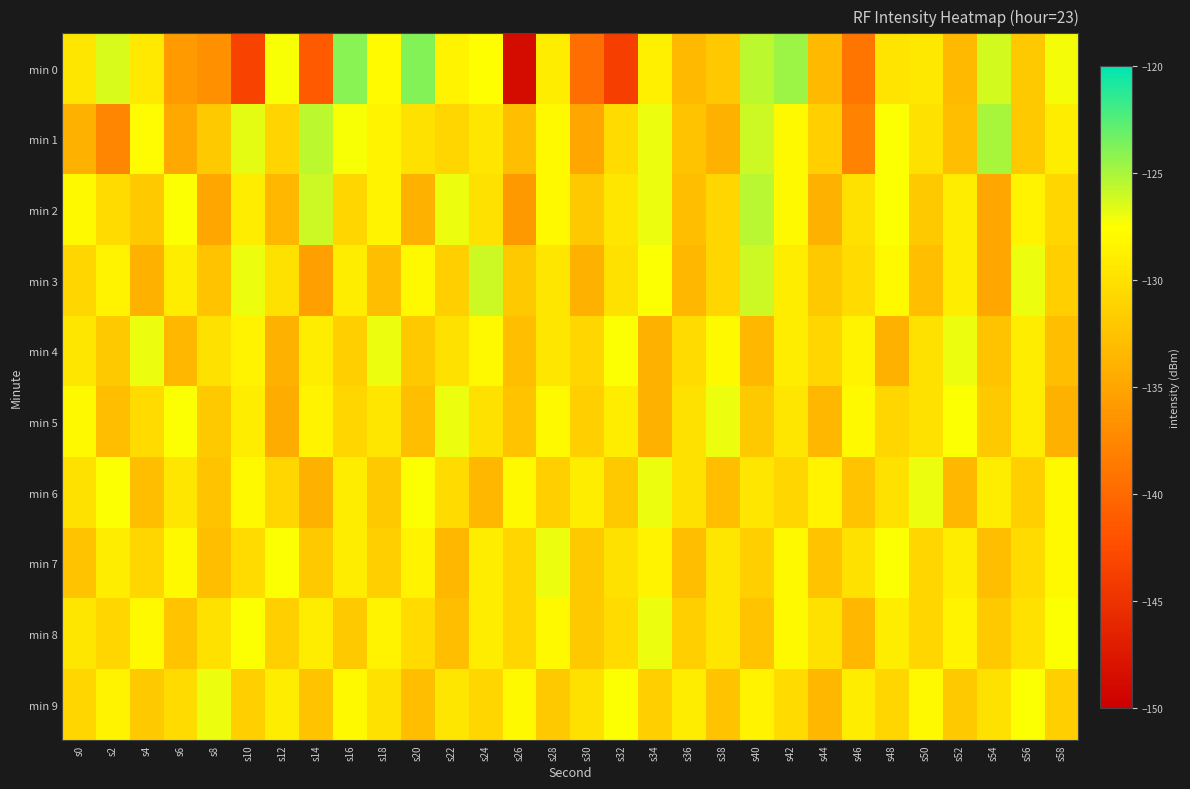

Reading left to right, list all the values displayed in this chart.

min 0: s0=-129.6	s2=-126.4	s4=-129.3	s6=-135.9	s8=-136.9	s10=-143.5	s12=-127.3	s14=-141.2	s16=-124.0	s18=-127.9	s20=-124.0	s22=-128.5	s24=-127.6	s26=-148.8	s28=-129.0	s30=-139.6	s32=-143.8	s34=-128.8	s36=-133.3	s38=-132.1	s40=-125.6	s42=-124.6	s44=-133.3	s46=-139.0	s48=-129.8	s50=-129.4	s52=-133.3	s54=-126.2	s56=-132.1	s58=-127.1
min 1: s0=-134.0	s2=-137.6	s4=-127.7	s6=-134.7	s8=-132.0	s10=-126.7	s12=-131.0	s14=-125.6	s16=-127.3	s18=-128.5	s20=-130.0	s22=-131.0	s24=-129.5	s26=-133.0	s28=-128.0	s30=-135.0	s32=-130.5	s34=-127.0	s36=-132.5	s38=-134.0	s40=-126.0	s42=-128.0	s44=-131.5	s46=-138.0	s48=-127.5	s50=-130.0	s52=-133.0	s54=-125.0	s56=-132.0	s58=-129.0
min 2: s0=-128.0	s2=-130.5	s4=-132.0	s6=-127.5	s8=-135.0	s10=-129.0	s12=-133.5	s14=-126.0	s16=-131.0	s18=-128.5	s20=-134.0	s22=-127.0	s24=-130.0	s26=-136.0	s28=-128.0	s30=-132.0	s32=-129.5	s34=-127.0	s36=-133.0	s38=-131.0	s40=-125.5	s42=-128.0	s44=-134.0	s46=-130.0	s48=-127.5	s50=-132.0	s52=-129.0	s54=-135.0	s56=-128.5	s58=-131.0
min 3: s0=-131.0	s2=-128.5	s4=-134.0	s6=-129.0	s8=-132.5	s10=-127.0	s12=-130.0	s14=-135.5	s16=-129.0	s18=-133.0	s20=-128.0	s22=-131.5	s24=-126.0	s26=-132.0	s28=-129.5	s30=-134.0	s32=-130.0	s34=-127.5	s36=-133.5	s38=-131.0	s40=-126.0	s42=-129.0	s44=-132.0	s46=-130.5	s48=-128.0	s50=-133.0	s52=-129.0	s54=-135.0	s56=-127.0	s58=-131.5
min 4: s0=-129.5	s2=-132.0	s4=-127.0	s6=-133.5	s8=-130.0	s10=-128.5	s12=-134.0	s14=-129.0	s16=-131.5	s18=-127.0	s20=-132.0	s22=-130.0	s24=-128.0	s26=-133.0	s28=-129.5	s30=-131.0	s32=-127.5	s34=-134.0	s36=-130.5	s38=-128.0	s40=-133.5	s42=-129.0	s44=-131.0	s46=-128.5	s48=-134.0	s50=-130.0	s52=-127.0	s54=-132.5	s56=-129.0	s58=-133.0
min 5: s0=-128.0	s2=-133.0	s4=-130.5	s6=-127.5	s8=-132.0	s10=-129.0	s12=-134.5	s14=-128.5	s16=-131.0	s18=-129.5	s20=-133.0	s22=-127.0	s24=-130.0	s26=-132.5	s28=-128.0	s30=-131.5	s32=-129.0	s34=-134.0	s36=-130.0	s38=-127.0	s40=-132.0	s42=-129.5	s44=-133.5	s46=-128.0	s48=-131.0	s50=-130.0	s52=-127.5	s54=-132.0	s56=-129.0	s58=-134.0
min 6: s0=-130.0	s2=-127.5	s4=-133.0	s6=-129.5	s8=-132.5	s10=-128.0	s12=-131.0	s14=-134.0	s16=-129.0	s18=-132.0	s20=-127.5	s22=-130.5	s24=-133.5	s26=-128.0	s28=-131.5	s30=-129.0	s32=-132.0	s34=-127.0	s36=-130.0	s38=-133.0	s40=-129.5	s42=-131.0	s44=-128.5	s46=-132.5	s48=-130.0	s50=-127.0	s52=-133.5	s54=-129.0	s56=-131.5	s58=-128.0
min 7: s0=-132.5	s2=-129.0	s4=-131.0	s6=-128.0	s8=-133.0	s10=-130.5	s12=-127.5	s14=-132.0	s16=-129.0	s18=-131.5	s20=-128.5	s22=-133.5	s24=-129.0	s26=-131.0	s28=-127.0	s30=-132.0	s32=-130.0	s34=-128.5	s36=-133.0	s38=-129.5	s40=-131.5	s42=-128.0	s44=-132.5	s46=-130.0	s48=-127.5	s50=-131.0	s52=-129.0	s54=-133.0	s56=-130.5	s58=-128.0
min 8: s0=-129.5	s2=-131.0	s4=-128.0	s6=-132.5	s8=-130.0	s10=-127.5	s12=-131.5	s14=-129.0	s16=-132.0	s18=-128.5	s20=-130.5	s22=-133.0	s24=-129.0	s26=-131.0	s28=-128.0	s30=-132.0	s32=-130.5	s34=-127.0	s36=-131.5	s38=-129.5	s40=-132.5	s42=-128.0	s44=-130.0	s46=-133.5	s48=-129.0	s50=-131.0	s52=-128.5	s54=-132.0	s56=-130.0	s58=-127.5
min 9: s0=-131.0	s2=-128.5	s4=-132.0	s6=-130.5	s8=-127.0	s10=-131.5	s12=-129.0	s14=-132.5	s16=-128.0	s18=-130.0	s20=-133.0	s22=-129.5	s24=-131.0	s26=-128.0	s28=-132.0	s30=-130.0	s32=-127.5	s34=-131.5	s36=-129.0	s38=-132.5	s40=-128.5	s42=-130.5	s44=-133.5	s46=-129.0	s48=-131.0	s50=-128.0	s52=-132.0	s54=-130.0	s56=-127.5	s58=-131.5